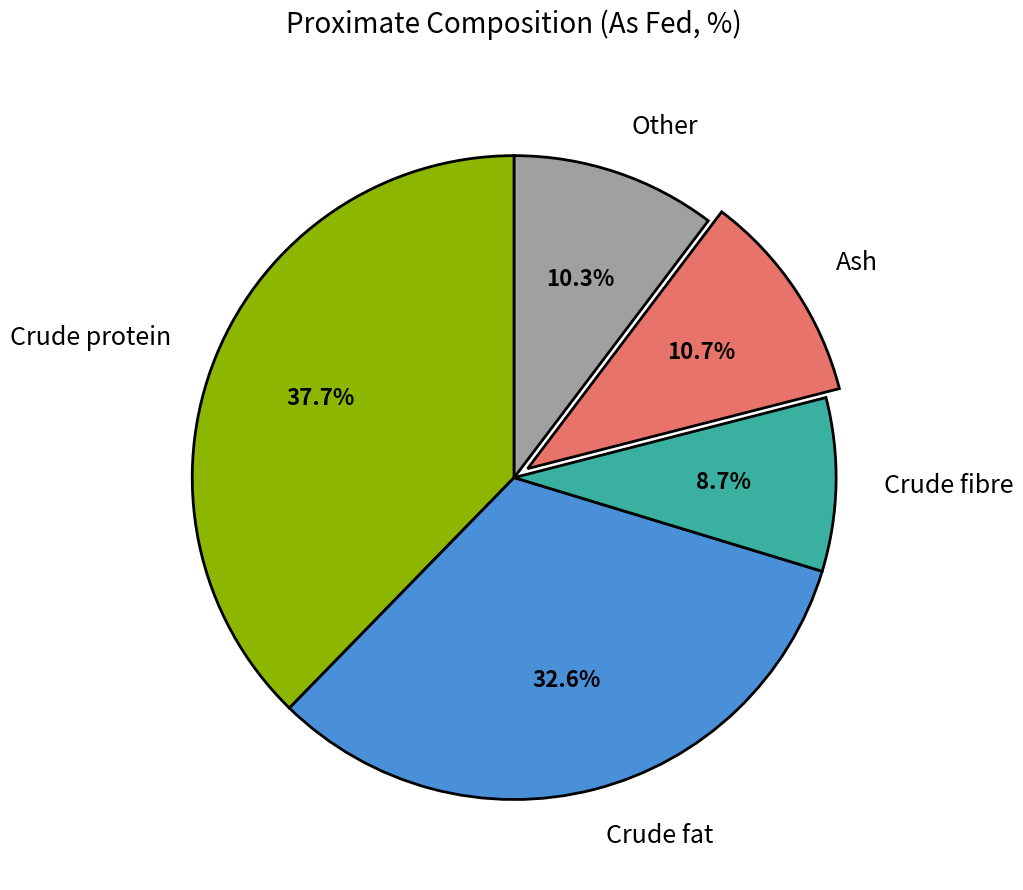

Is Crude fibre the majority of the pie?

No